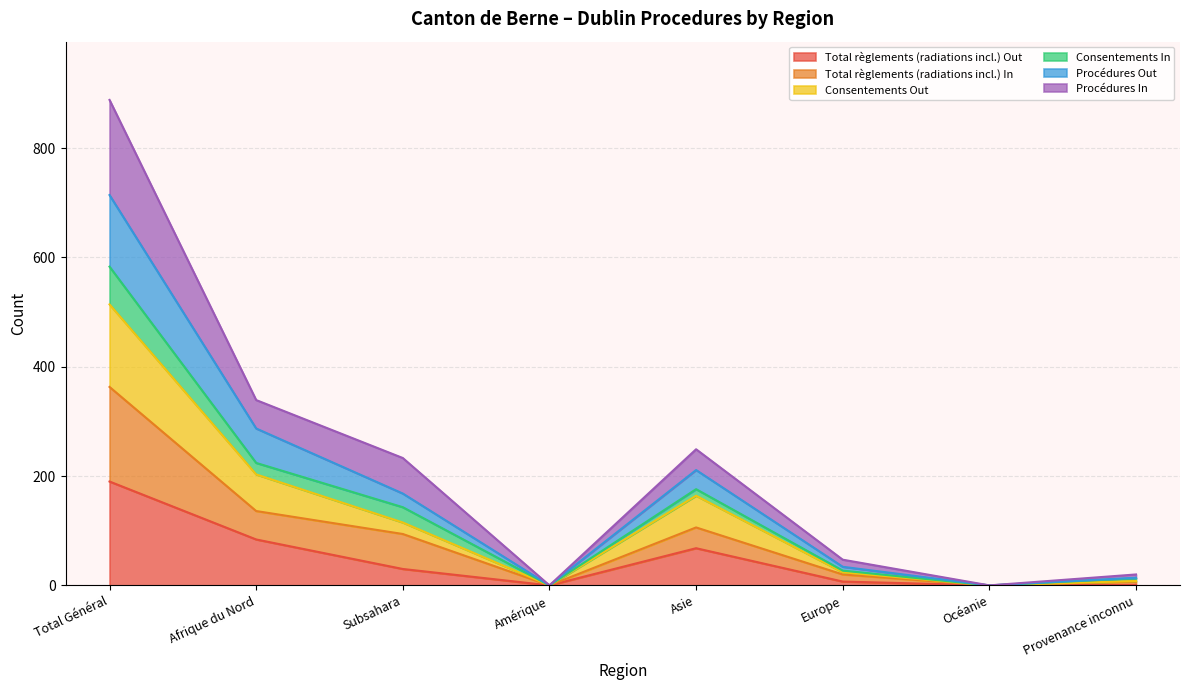

The Total règlements (radiations incl.) Out series shows 45 at Afrique du Nord. True or false?

False